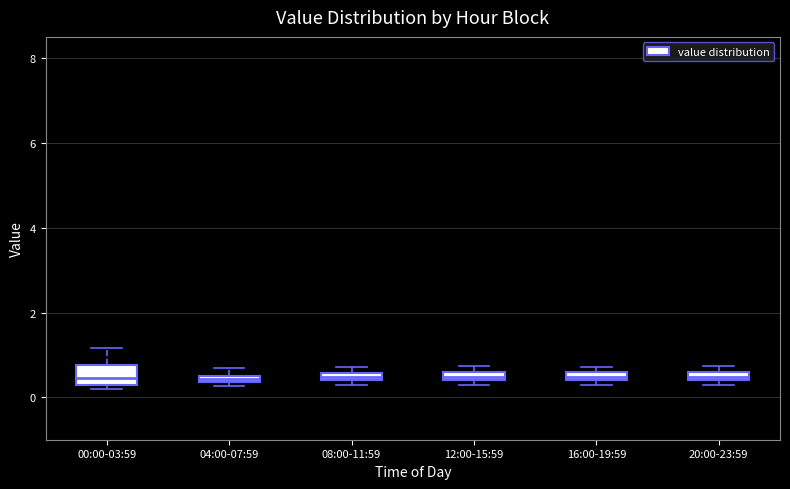

Where is the upper edge of the box for 20:00-23:59 on the y-axis? The values are not printed on the chart, so give them approximately, as read against the axis.

0.6